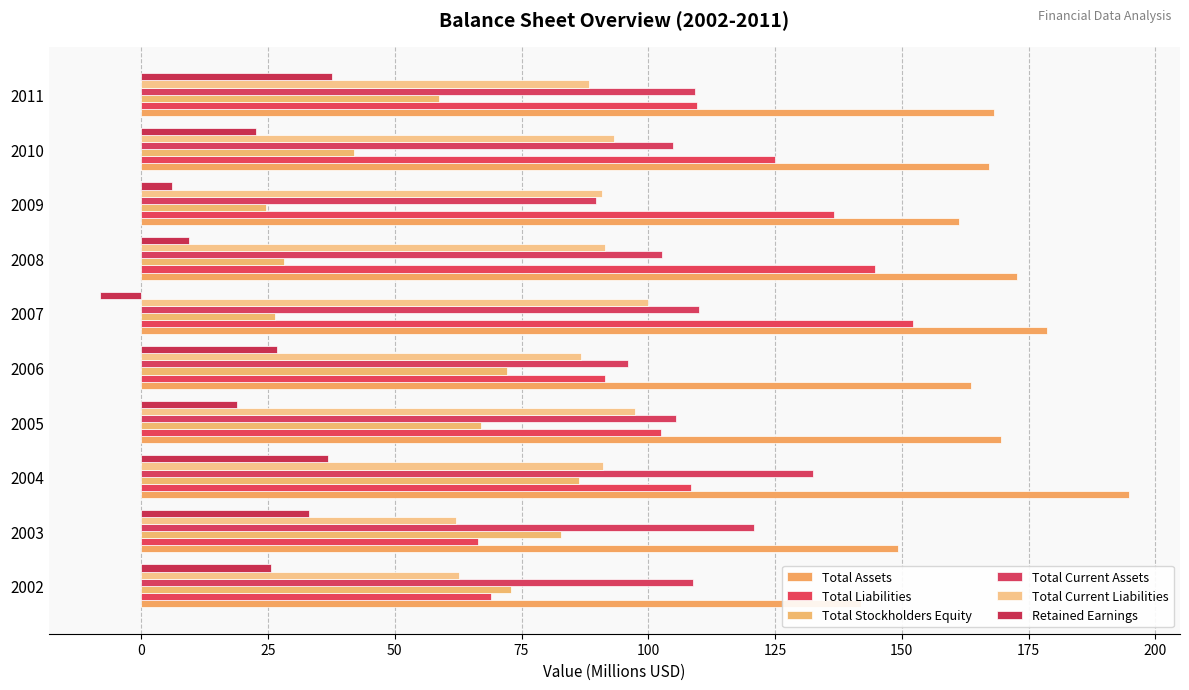

List the series in order of their peak value, lowest first.

Retained Earnings, Total Stockholders Equity, Total Current Liabilities, Total Current Assets, Total Liabilities, Total Assets